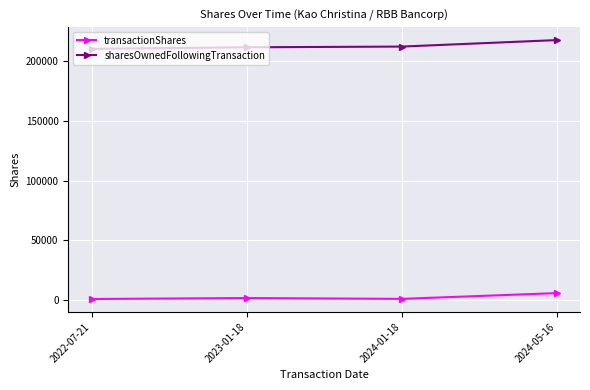

What is the label of the 1st point from the left?

2022-07-21